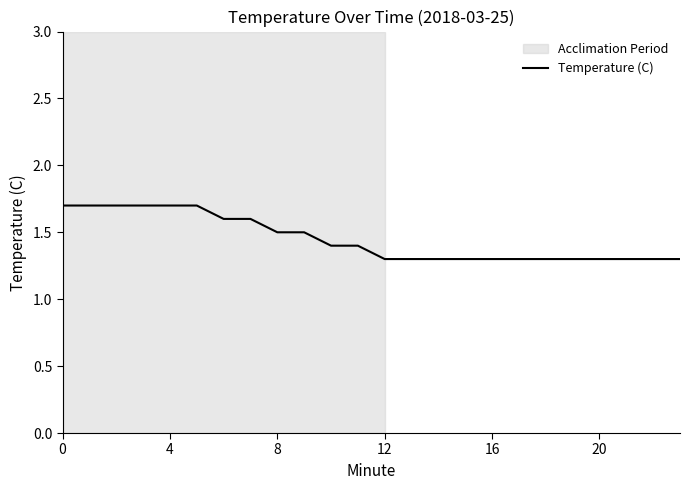

What is the difference between the maximum and minimum values?

0.4